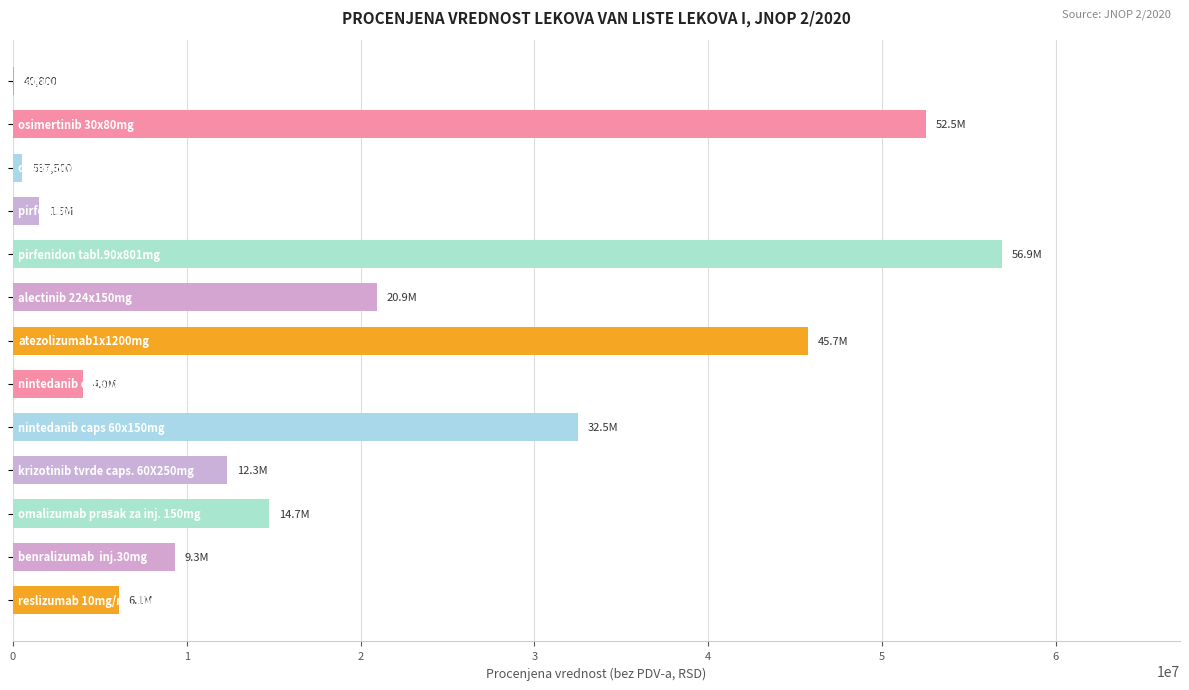

How many data points does each series have?

13